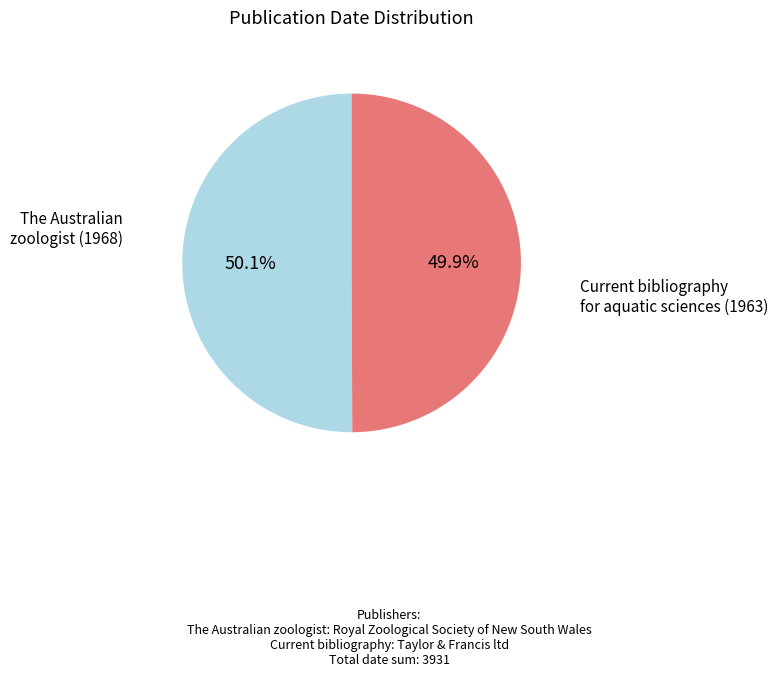

Does any single category account for the majority?

Yes